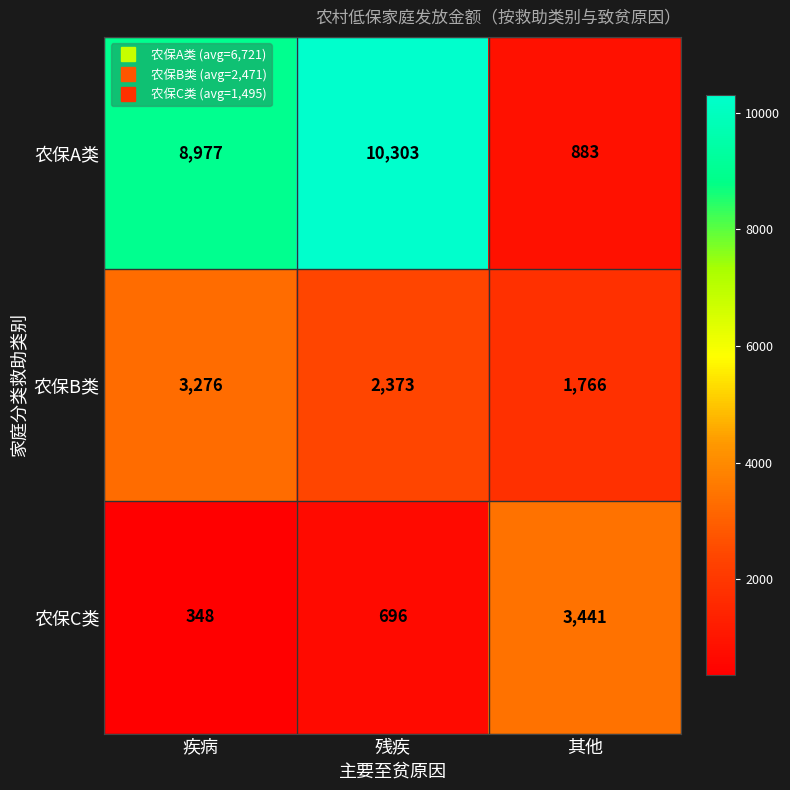

Reading right to left, what are all the values shown in this chart?

农保A类: 883	10303	8977
农保B类: 1766	2373	3276
农保C类: 3441	696	348